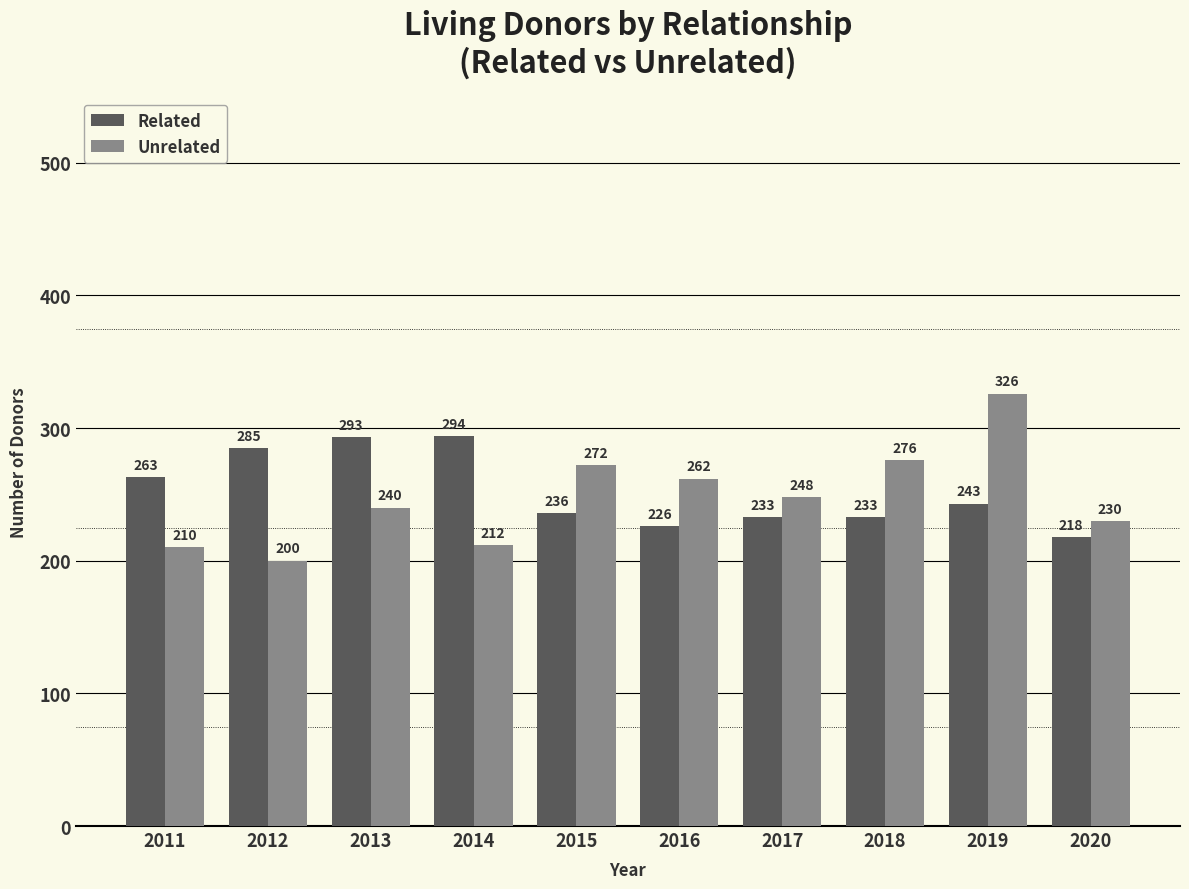

What is the difference between the highest and lowest values at 2013?

53